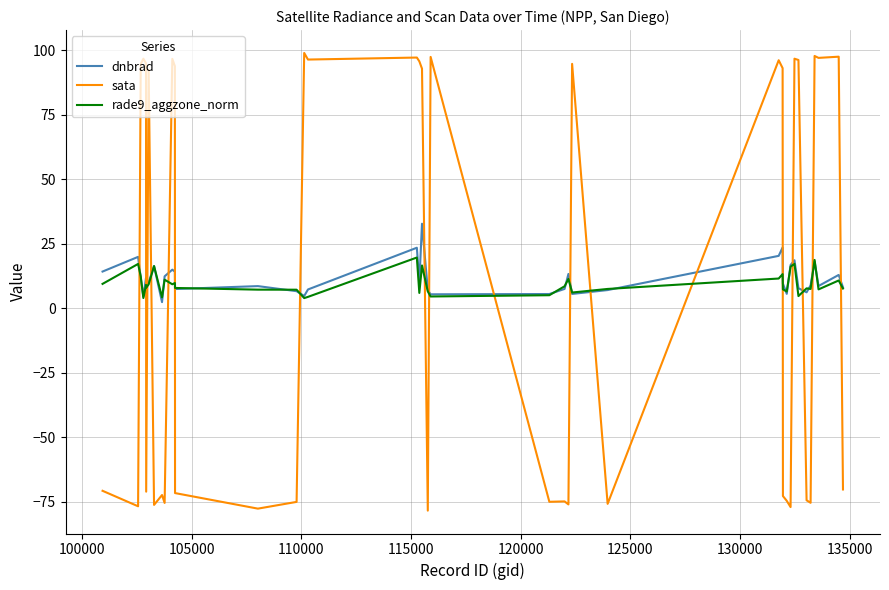

What is the greatest value displayed?

98.9